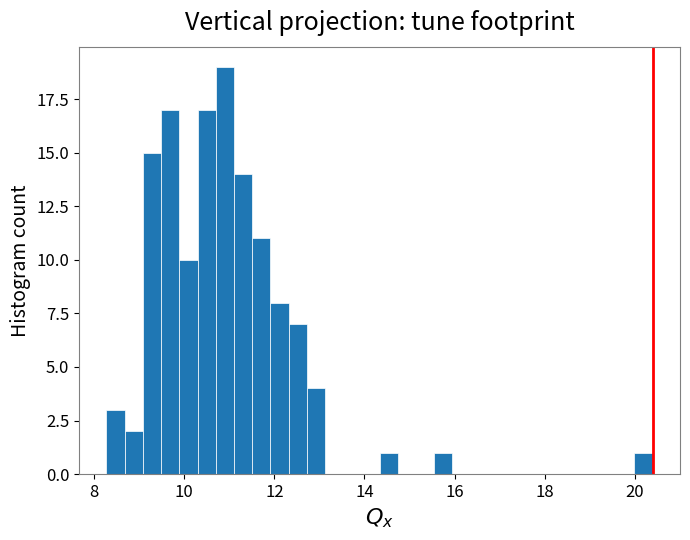

Around what value on the x-axis is the tallest bar? Give the approximate position of its centre, as read against the axis.

10.8